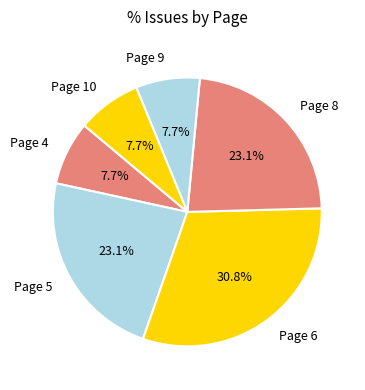

What is the largest slice in the pie chart?

Page 6